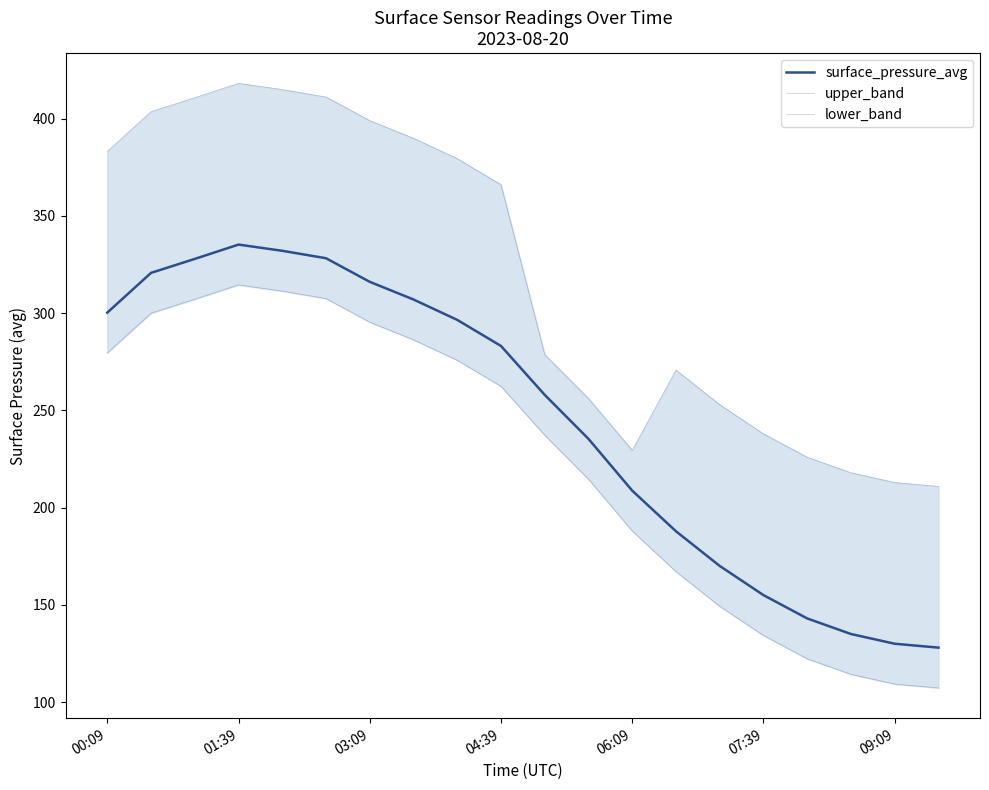

List the series in order of their overall mean, lowest first.

lower_band, surface_pressure_avg, upper_band